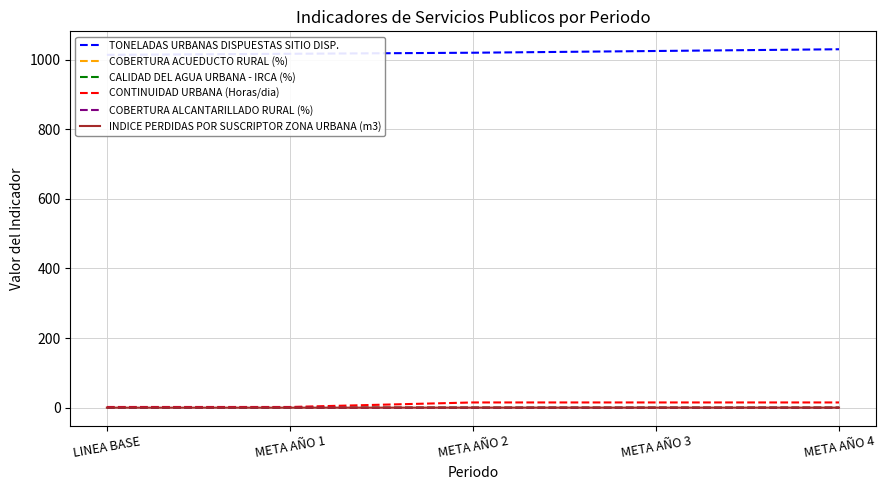

What is the difference between the highest and lowest values at META AÑO 2?

1020.0